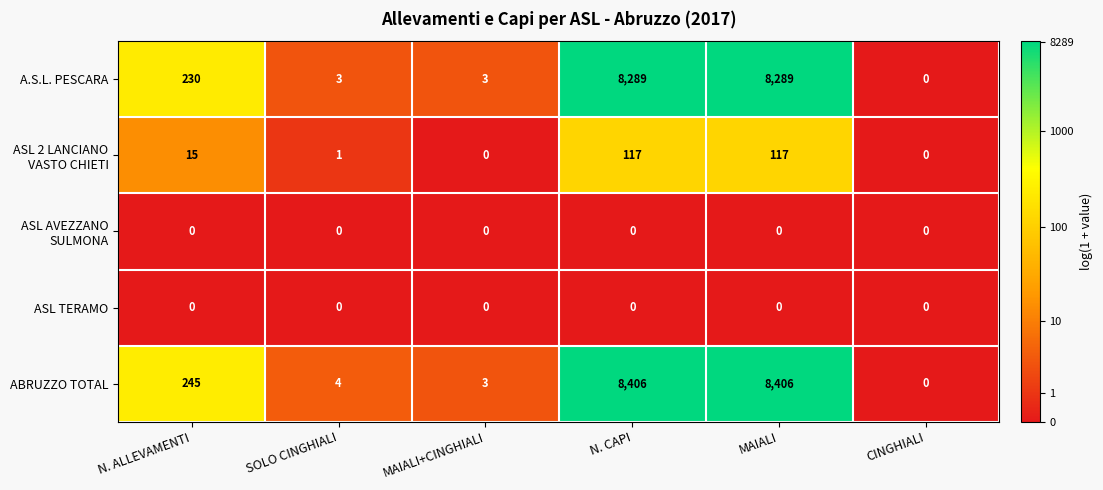

What is the sum of the ABRUZZO TOTAL values at N. CAPI and N. ALLEVAMENTI?

8651